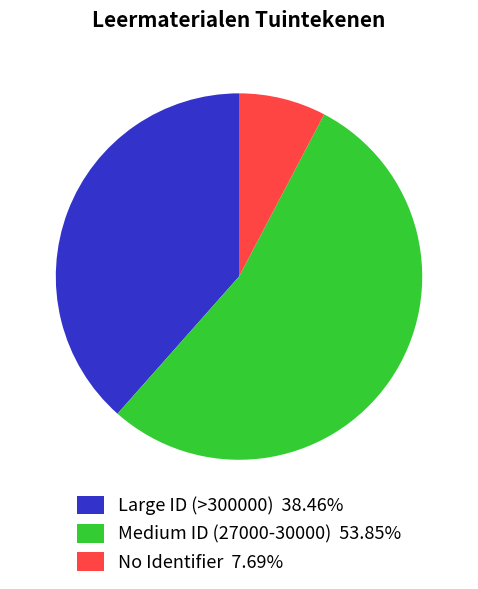

Is the sum of No Identifier 7.69% and Medium ID (27000-30000) 53.85% greater than half?

Yes